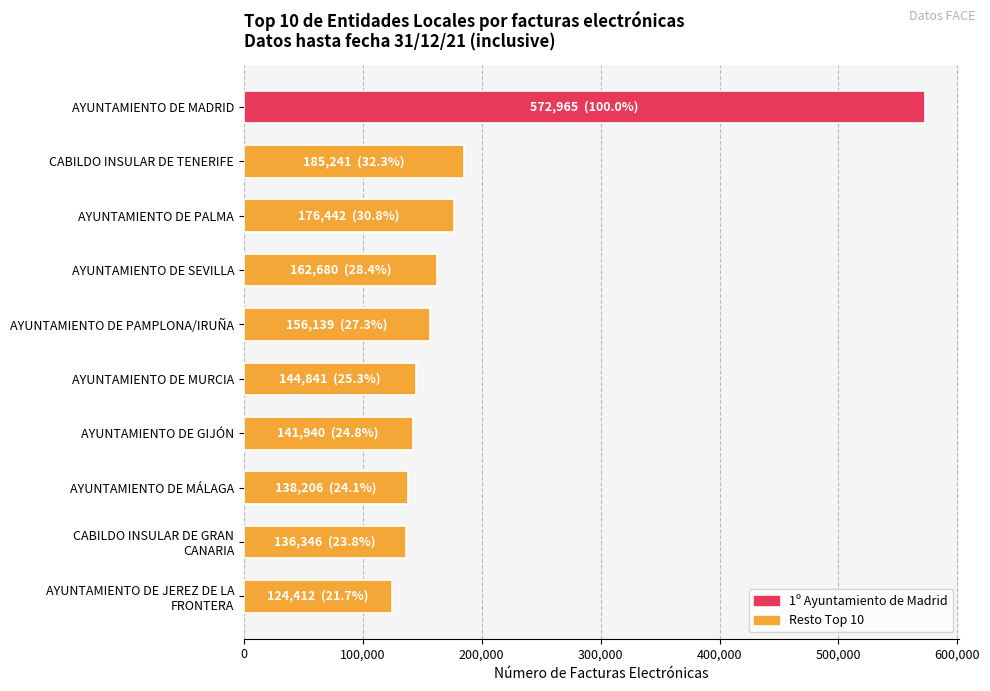

Which has a higher value, AYUNTAMIENTO DE SEVILLA or CABILDO INSULAR DE TENERIFE?

CABILDO INSULAR DE TENERIFE